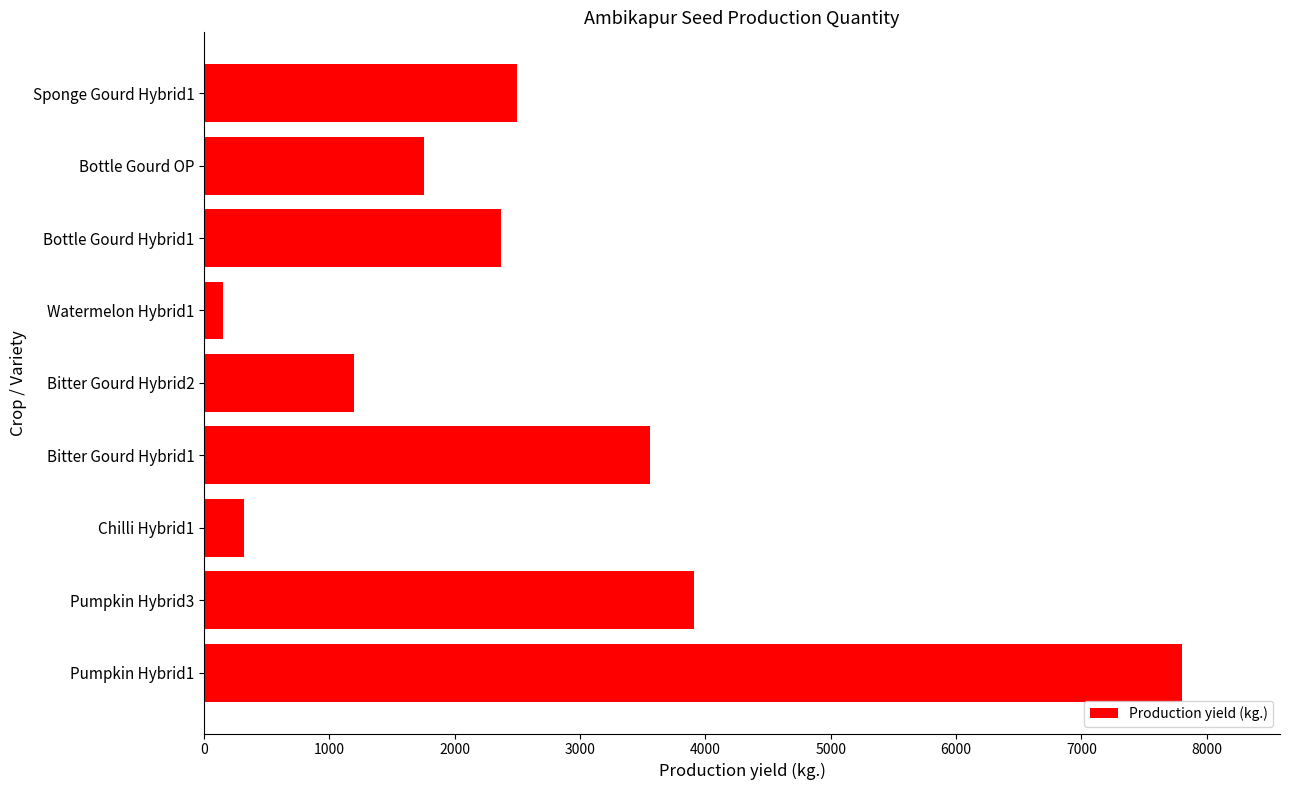

Count the number of values greater than 2371.

5